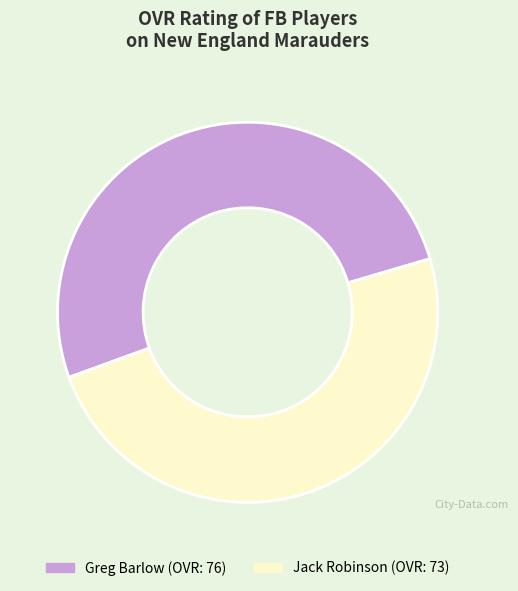

Is the sum of Greg Barlow and Jack Robinson greater than half?

Yes